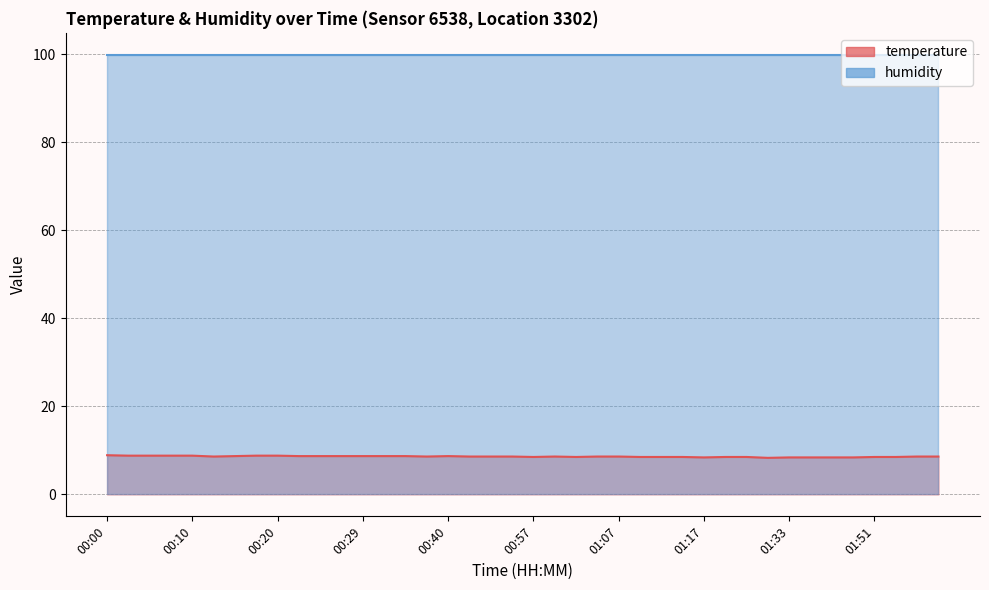

Between 01:07 and 01:00, which is larger?

01:07